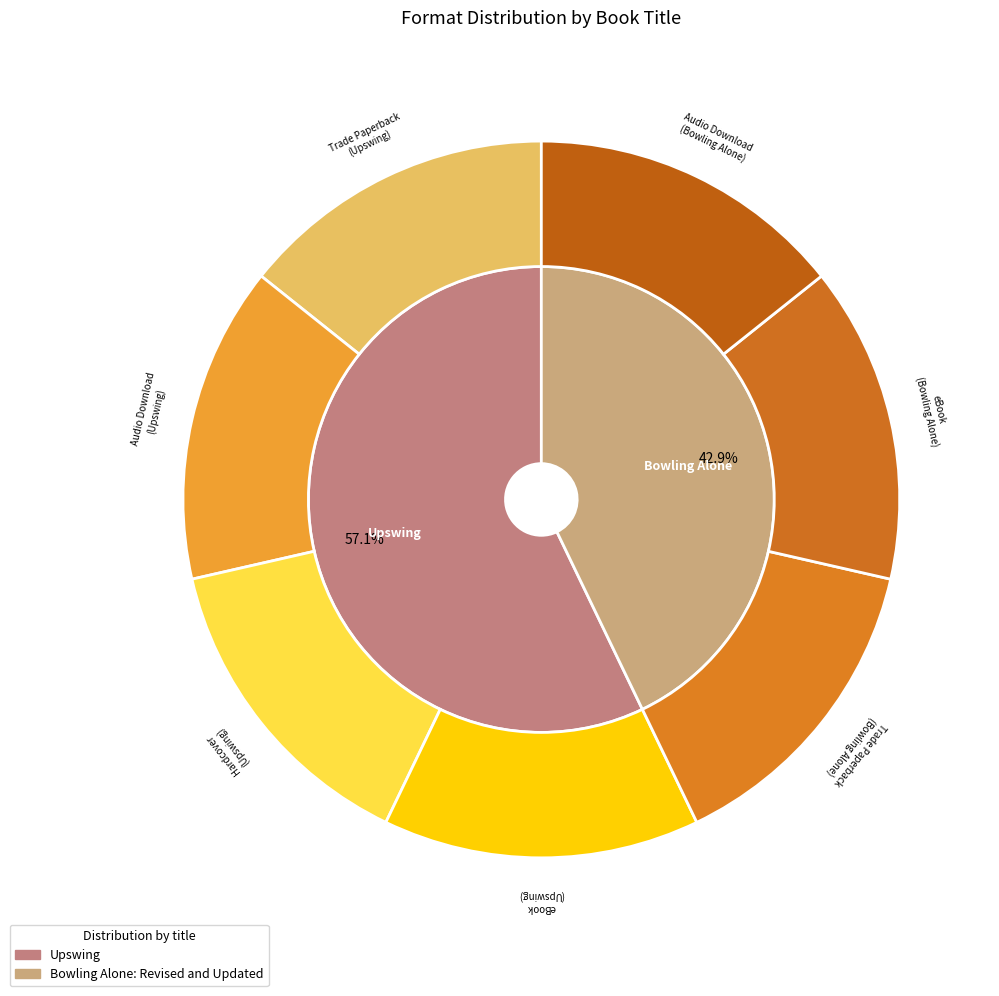

Rank the categories by value from highest to lowest.

Trade Paperback (Upswing), Audio Download (Upswing), Hardcover (Upswing), eBook (Upswing), Trade Paperback (Bowling Alone), eBook (Bowling Alone), Audio Download (Bowling Alone)